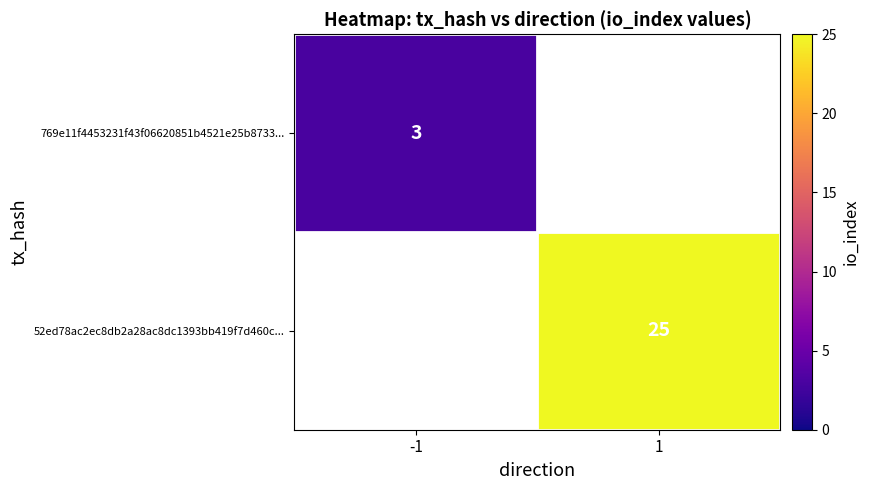

The 769e11f4453231f43f06620851b4521e25b8733... series shows 4 at -1. True or false?

False